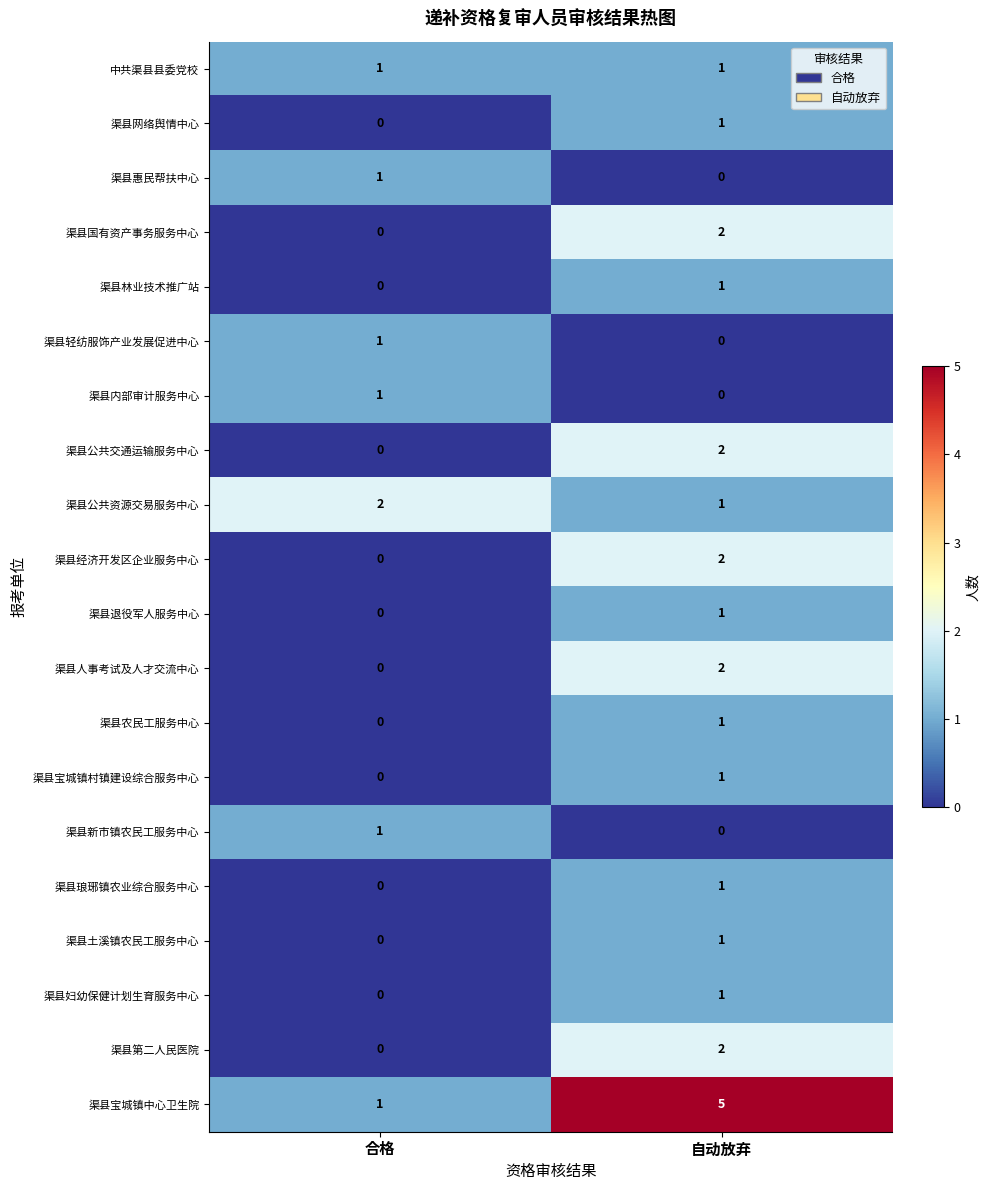

Which series has the largest range (max minus min)?

渠县宝城镇中心卫生院